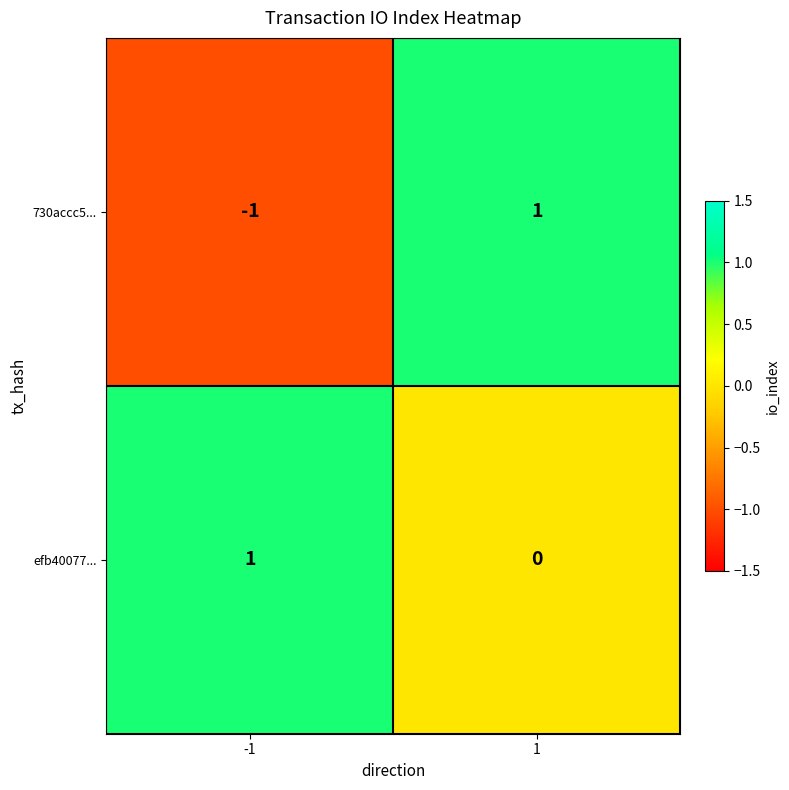

Rank the series at -1 from lowest to highest value.

730accc5..., efb40077...